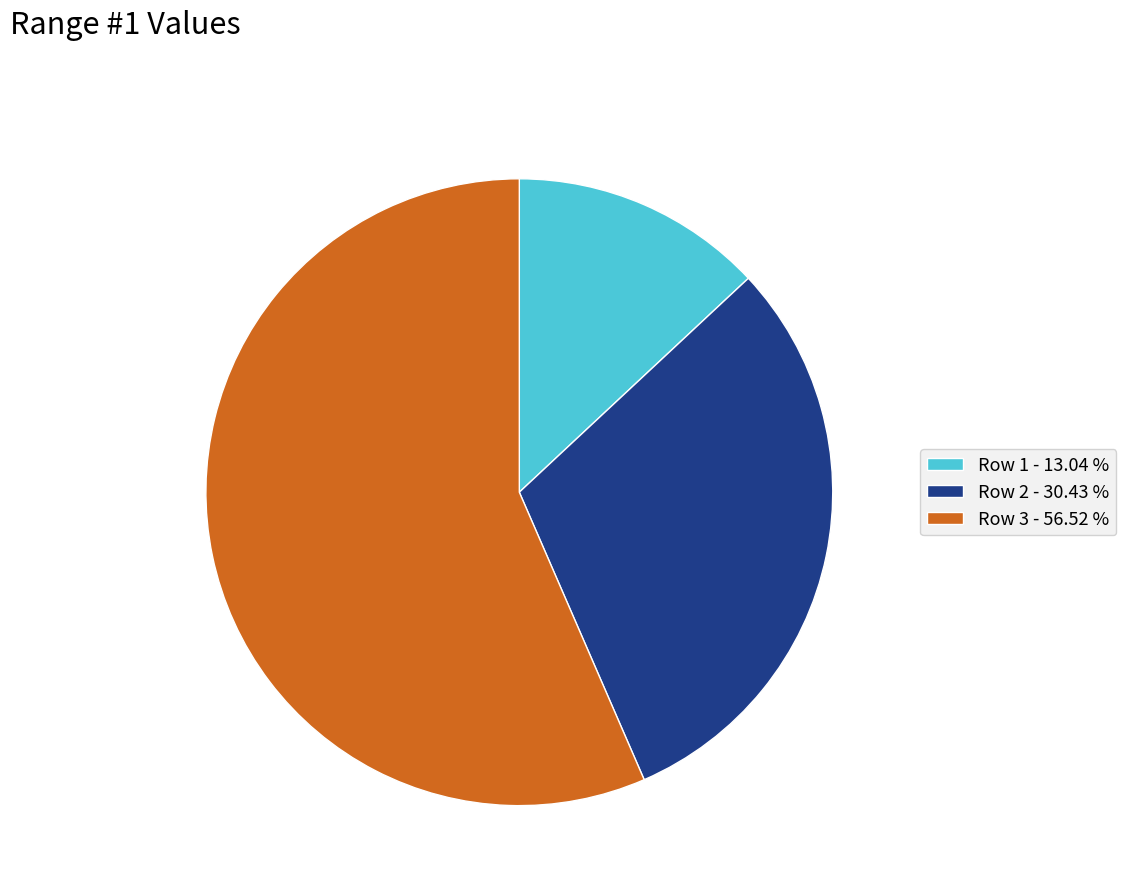

What is the majority slice?

Row 3